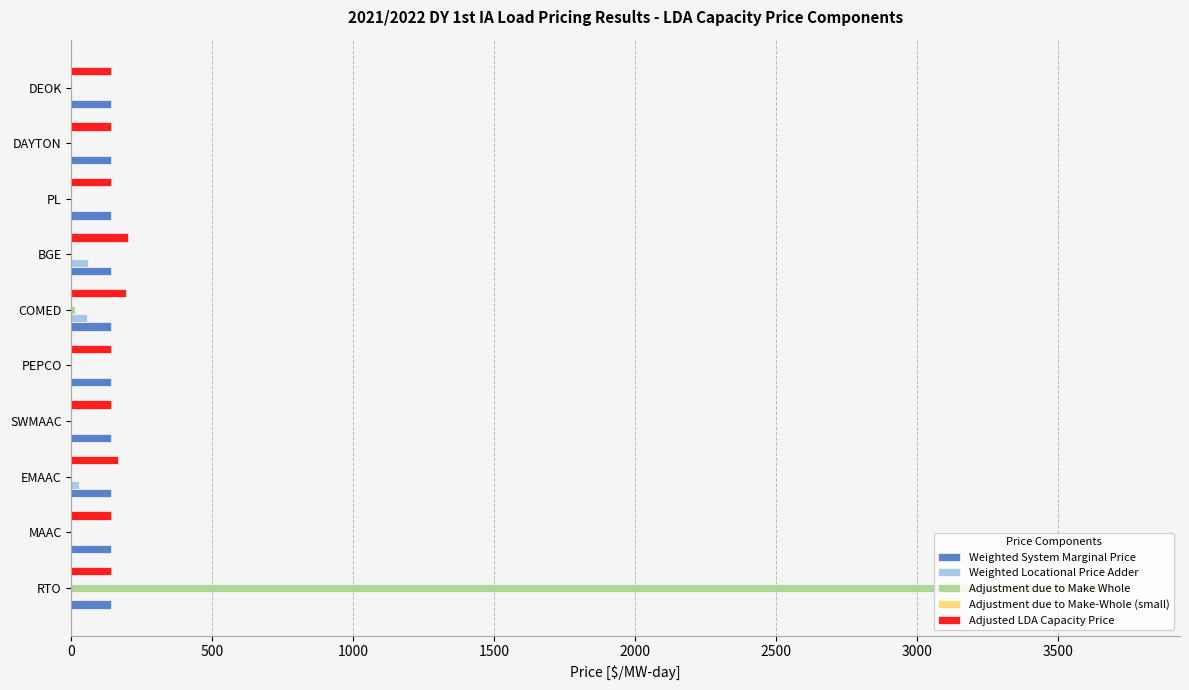

Which series has the largest range (max minus min)?

Adjustment due to Make Whole